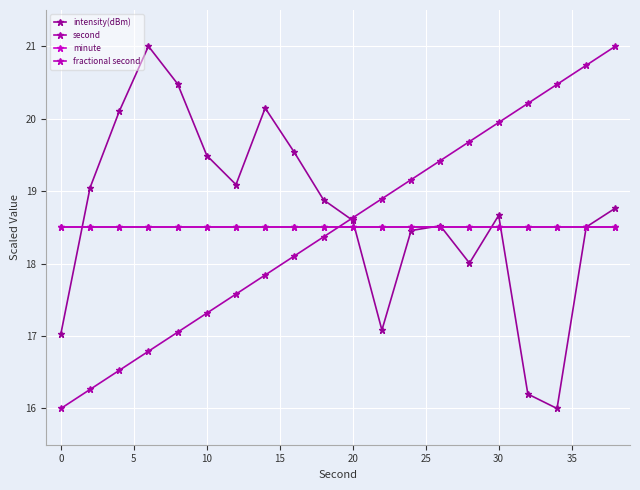

Is this an area chart (filled region under the line)?

No